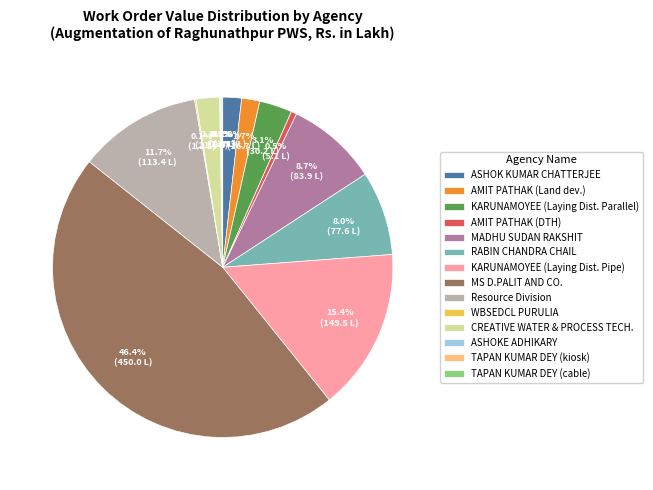

What is the largest slice in the pie chart?

MS D.PALIT AND CO.